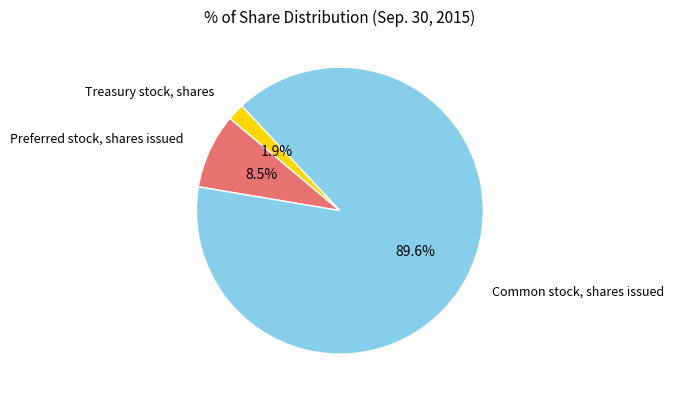

Is there a majority slice in this chart?

Yes